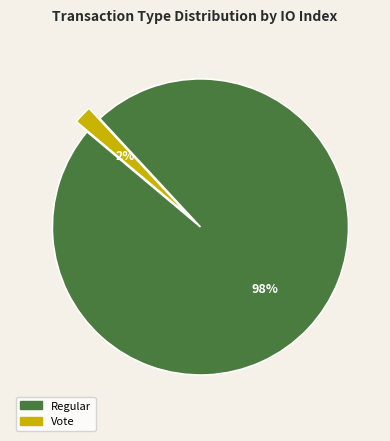

Do Regular and Vote together represent more than half of the pie?

Yes